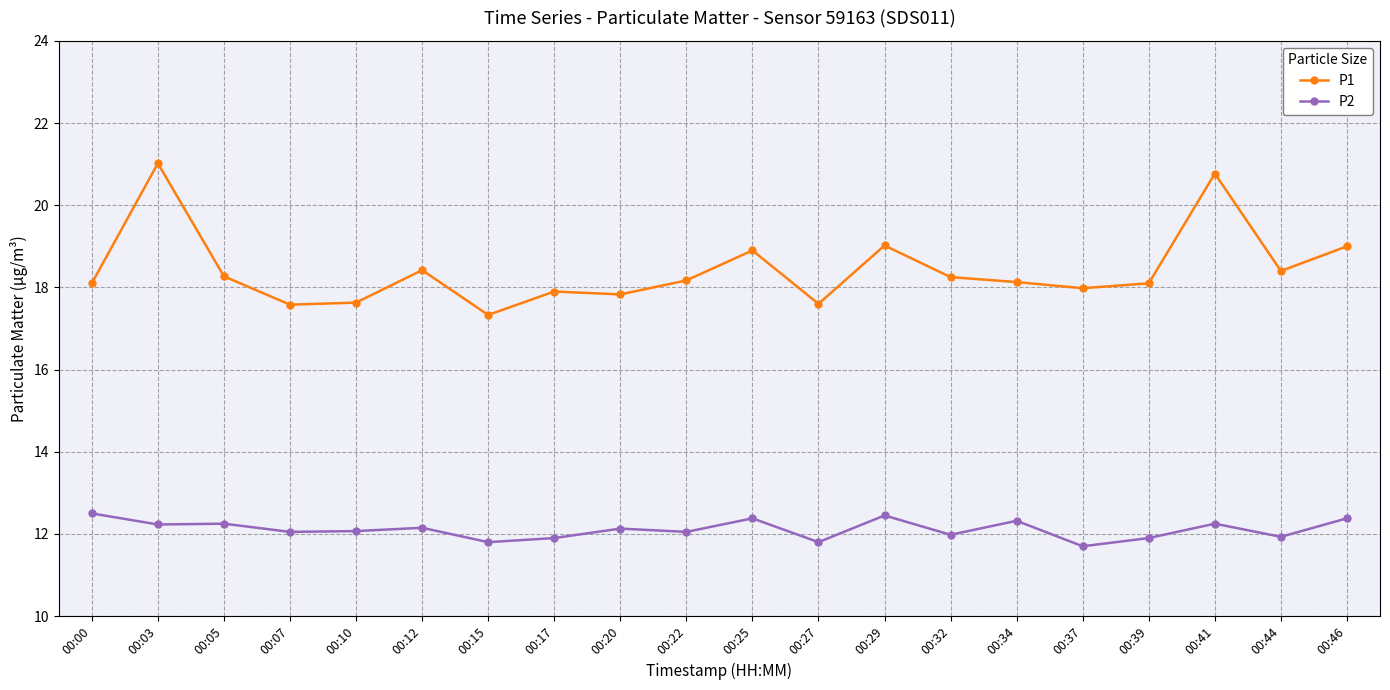

List the series in order of their overall mean, lowest first.

P2, P1